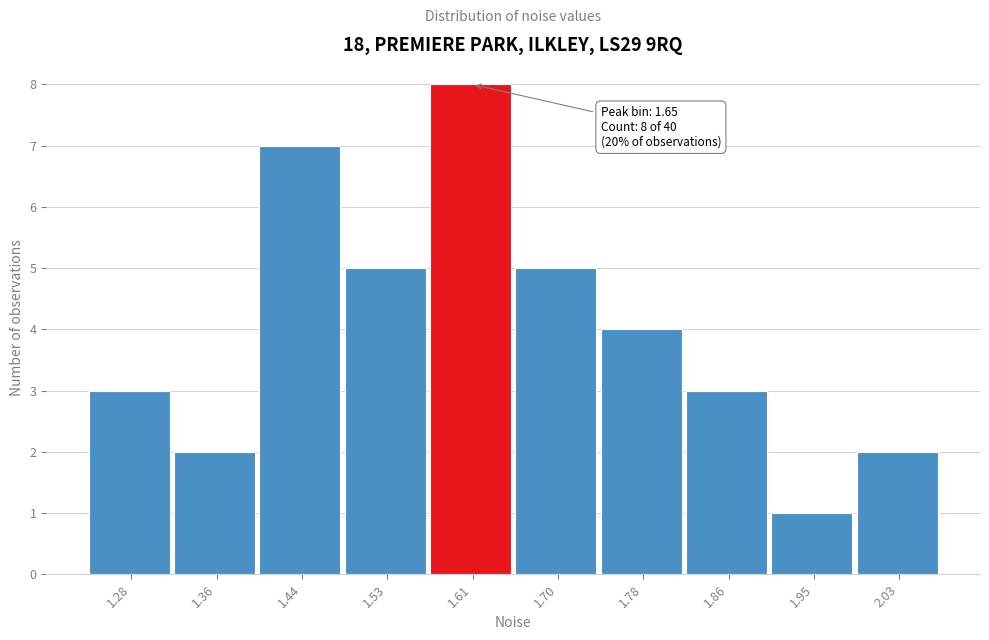

Reading left to right, transcribe all the data shown in this chart.

1.28=3	1.36=2	1.44=7	1.53=5	1.61=8	1.70=5	1.78=4	1.86=3	1.95=1	2.03=2